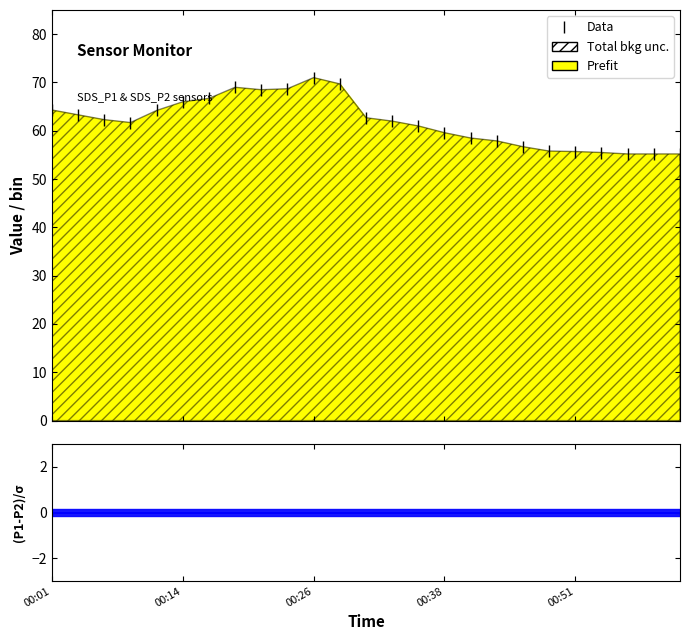

Reading right to left, extract all data points from this chart.

55.2	55.2	55.2	55.5	55.7	55.8	56.7	57.9	58.5	59.6	61.0	62.0	62.7	69.7	71.0	68.7	68.5	69.0	66.7	66.0	64.2	61.7	62.3	63.3	64.3